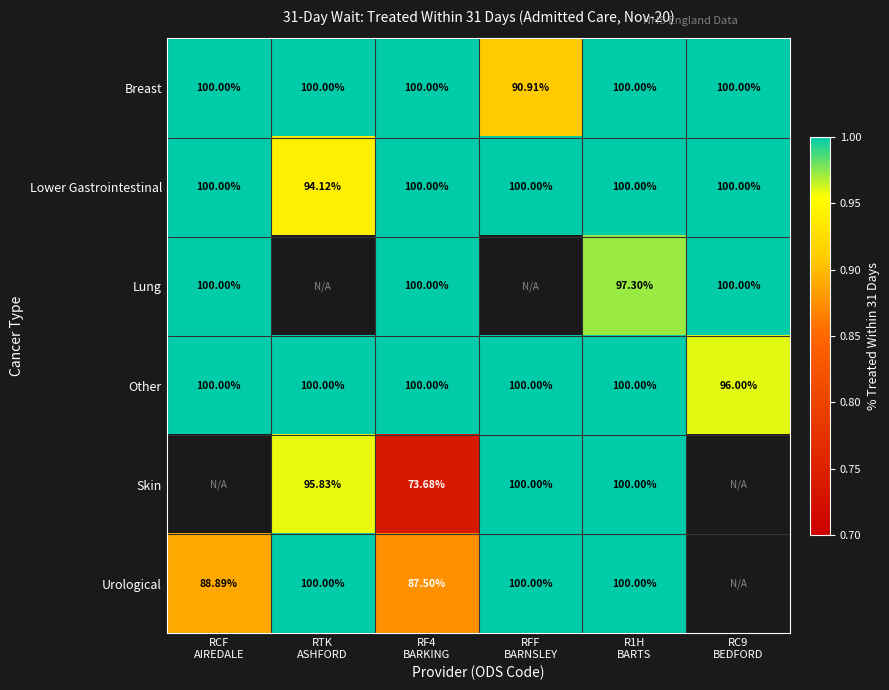

Count the number of categories in the chart.

6